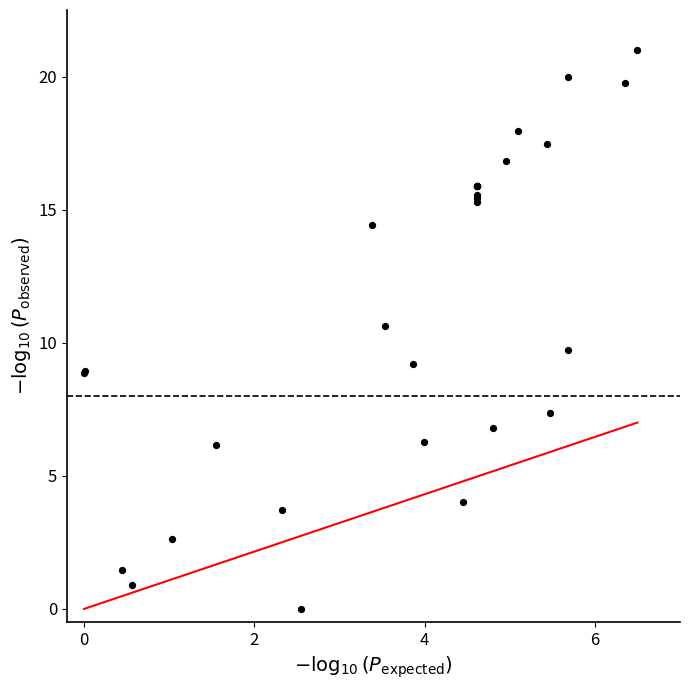

What Y value in the scatter plot is closest to 10?

9.7